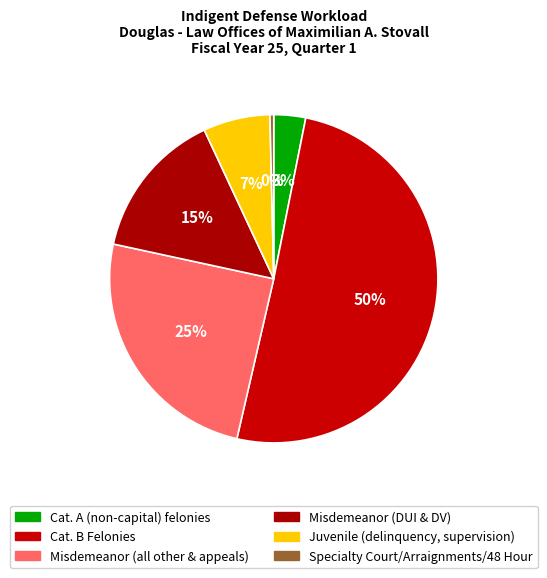

Which slice is the largest?

Cat. B Felonies